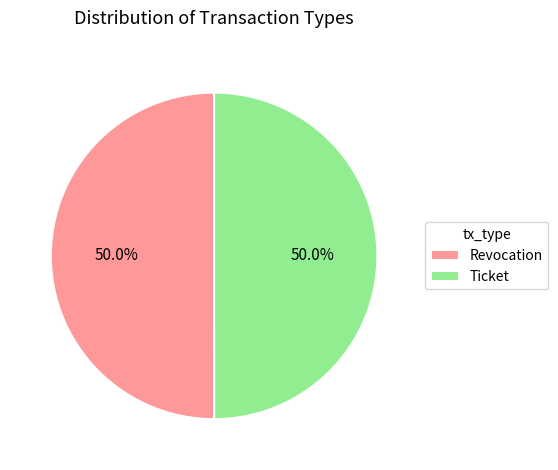

What percentage is the Ticket slice, to the nearest percent?

50%